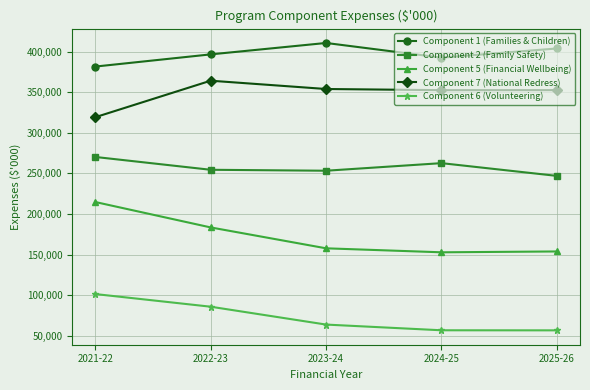

What are all the series names shown in the legend?

Component 1 (Families & Children), Component 2 (Family Safety), Component 5 (Financial Wellbeing), Component 7 (National Redress), Component 6 (Volunteering)